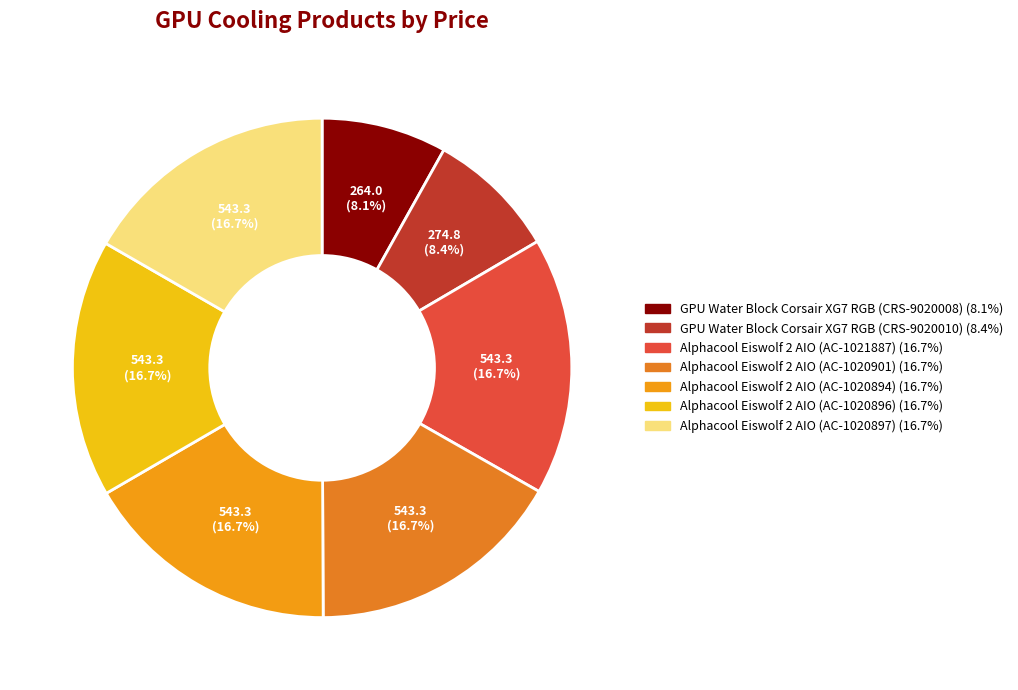

How many slices are in this pie chart?

7